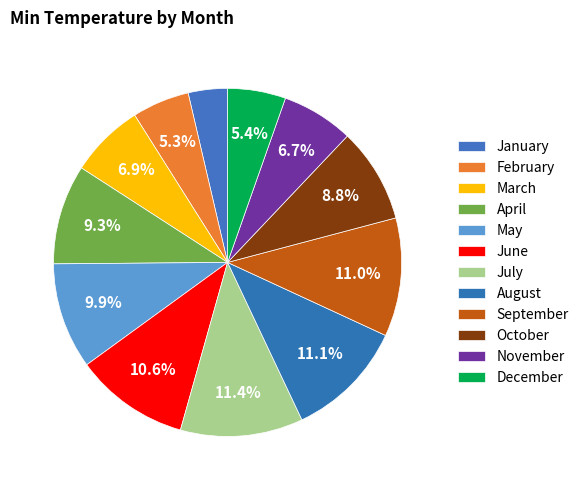

How many segments does this pie chart have?

12